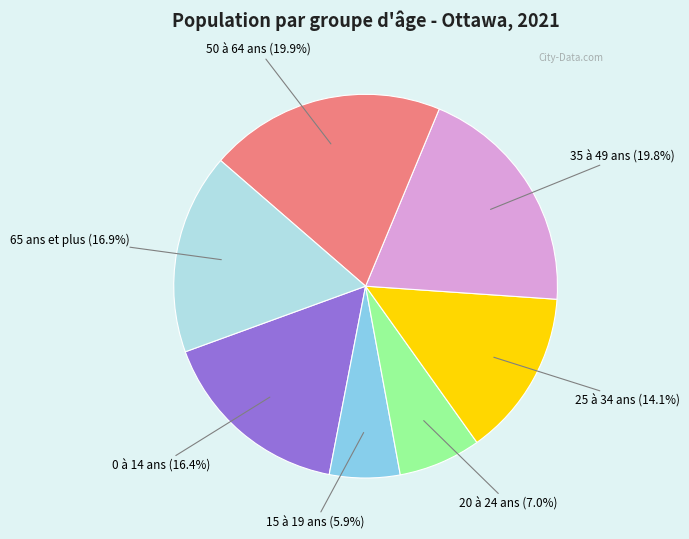

Does any single category account for the majority?

No